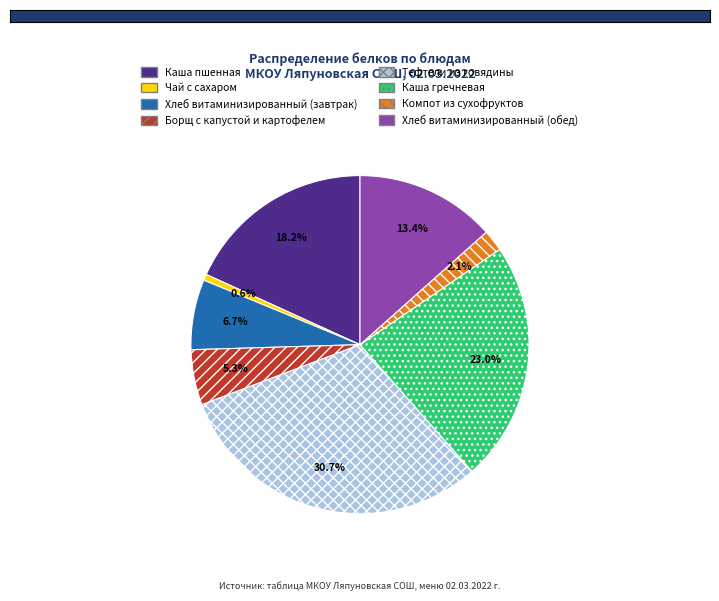

To the nearest percent, what is the difference between the largest and smallest slice percentages?

30%